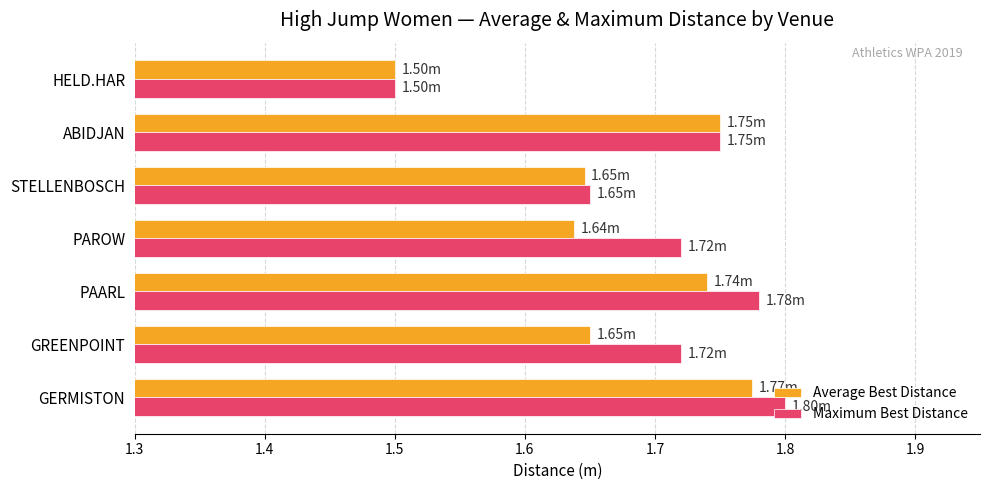

Which category has the lowest value in the Average Best Distance series?

HELD.HAR